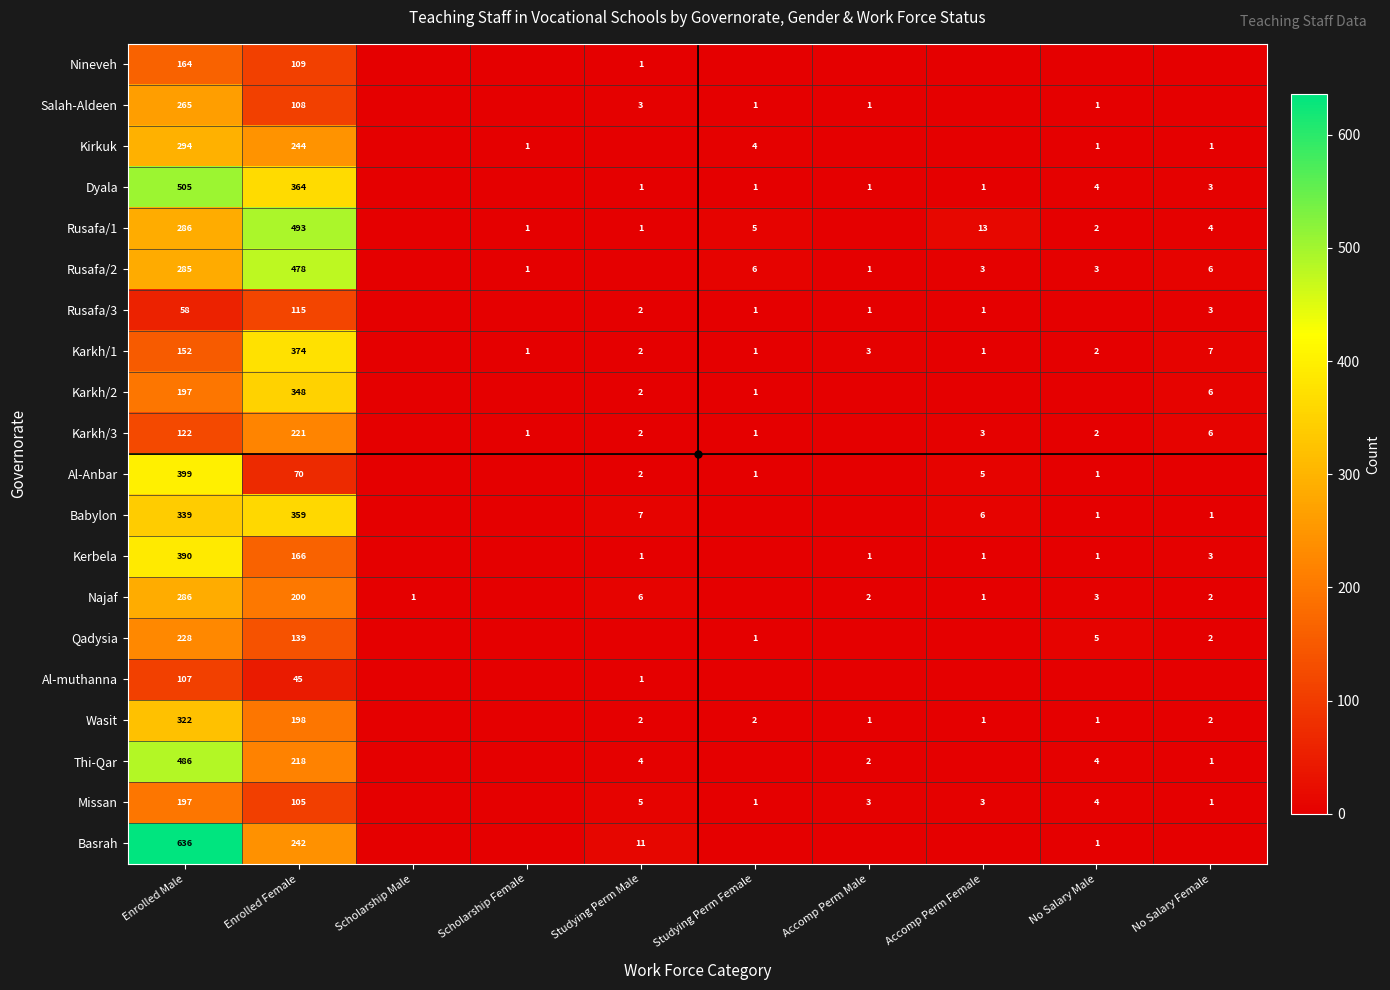

True or false: Babylon has a value of 359 at Enrolled Female.

True